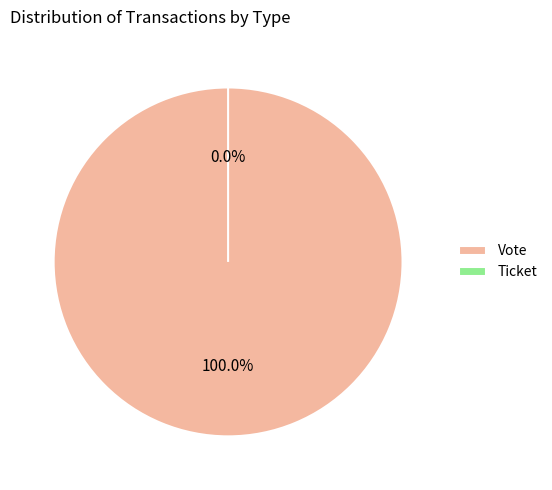

Between Vote and Ticket, which is larger?

Vote